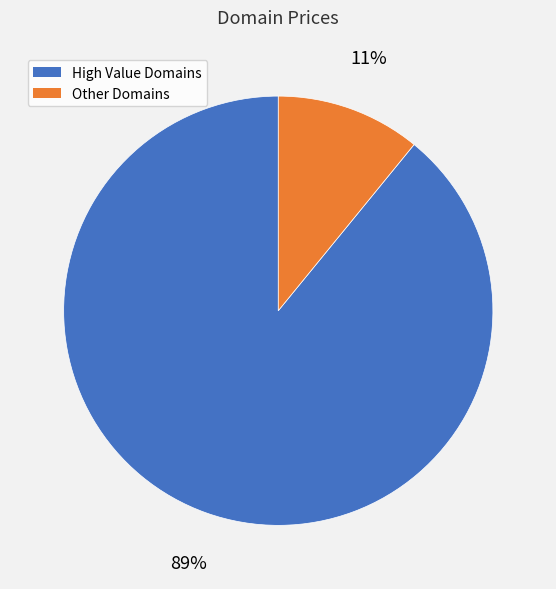

To the nearest percent, what is the difference between the largest and smallest slice percentages?

78%